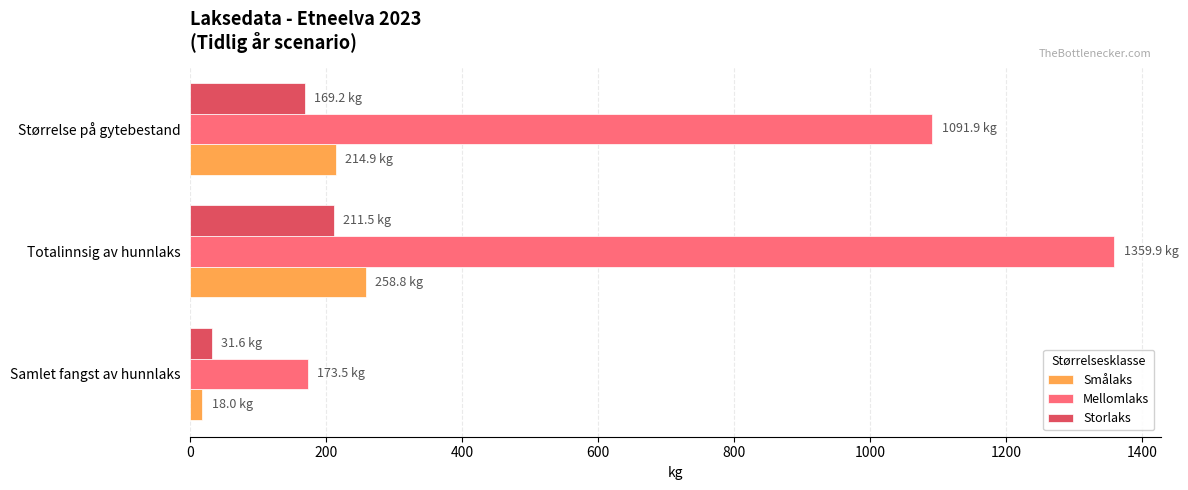

Which category has the highest value in the Mellomlaks series?

Totalinnsig av hunnlaks